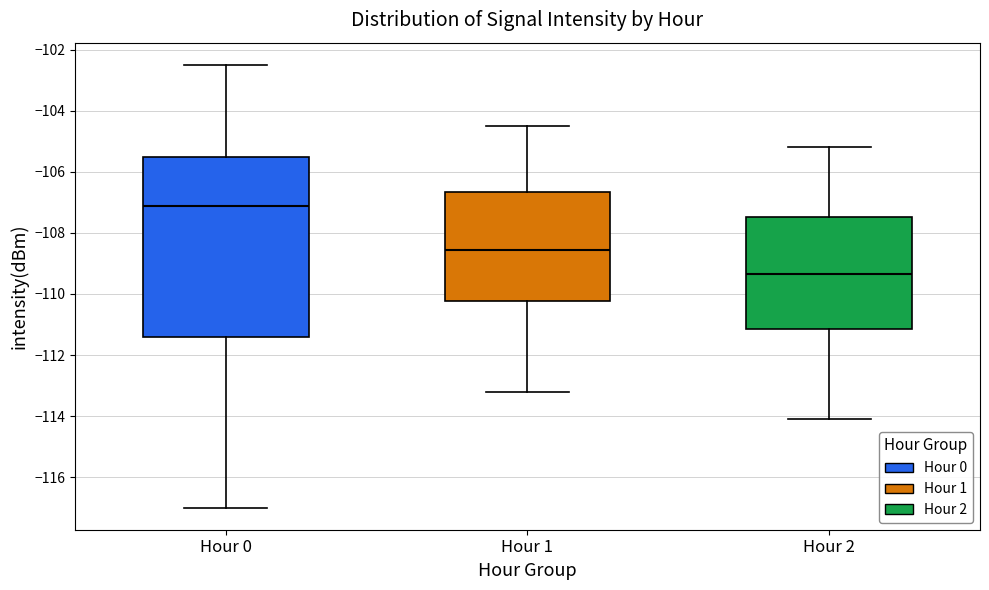

Reading left to right, transcribe this box plot: for each box, give where its median line is, the range the box spans, and where its two whiskers end, as read against the y-axis. The values are not printed on the chart, so give them approximately, as read against the axis.

Hour 0: median -107.2, box -111.4 to -105.6, whiskers -117.0 to -102.4
Hour 1: median -108.6, box -110.2 to -106.6, whiskers -113.2 to -104.4
Hour 2: median -109.4, box -111.2 to -107.4, whiskers -114.0 to -105.2